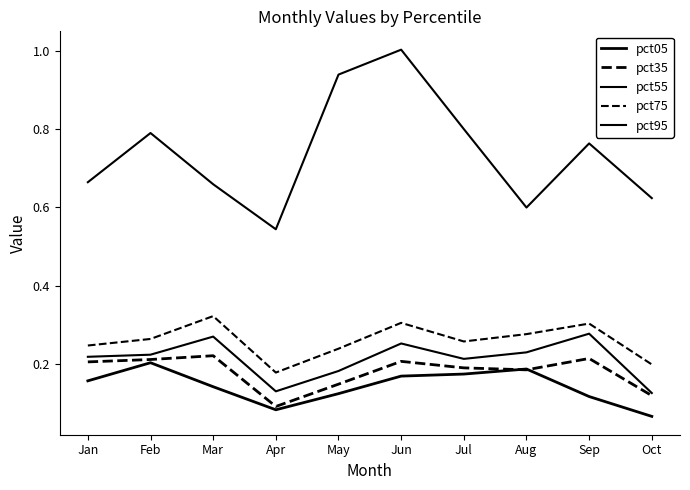

Is this an area chart (filled region under the line)?

No